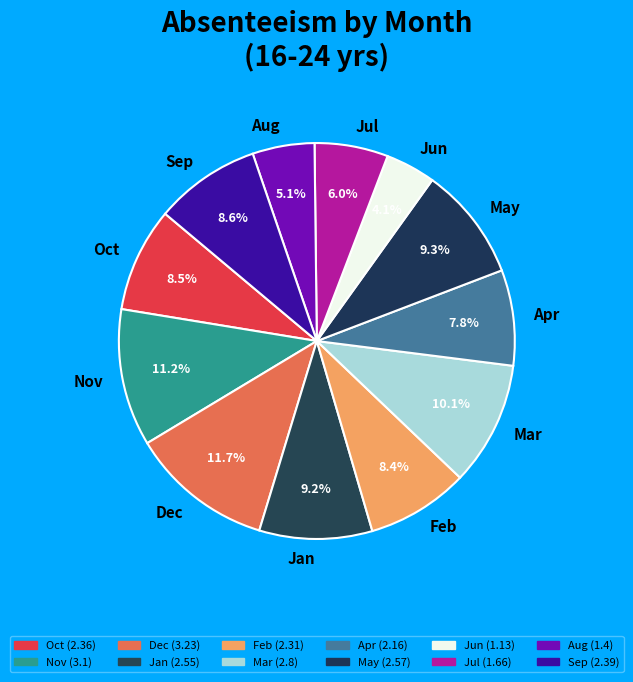

Count the number of slices in the pie.

12